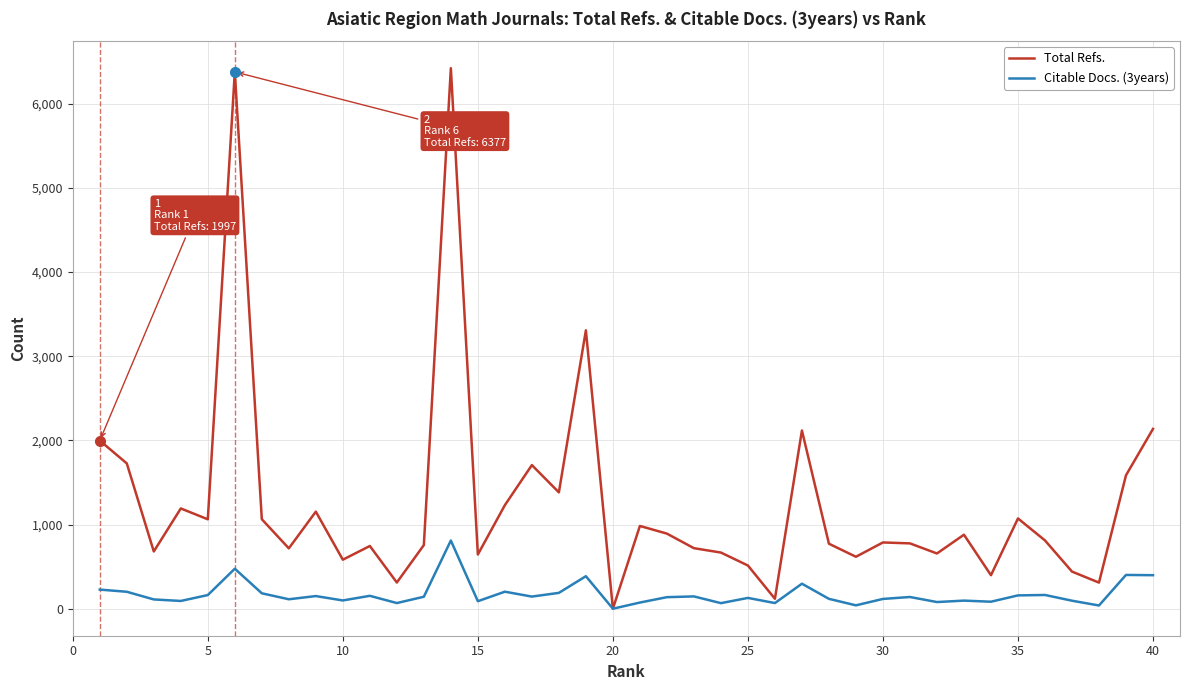

Which series has the largest range (max minus min)?

Total Refs.